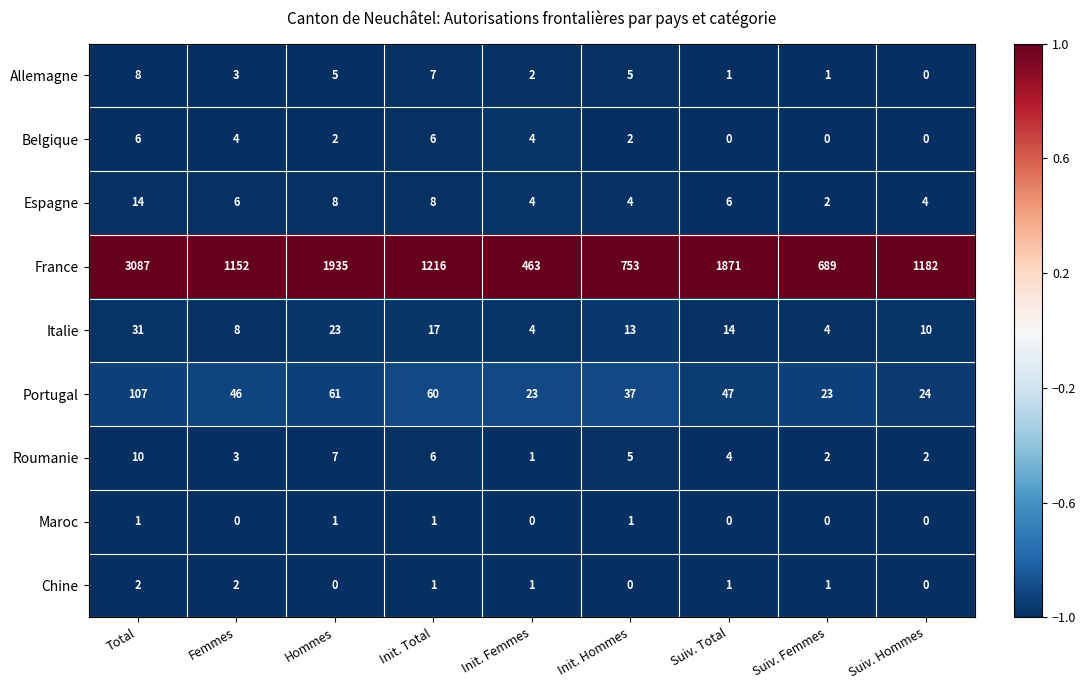

What is the total value across all series at Init. Total?

1322